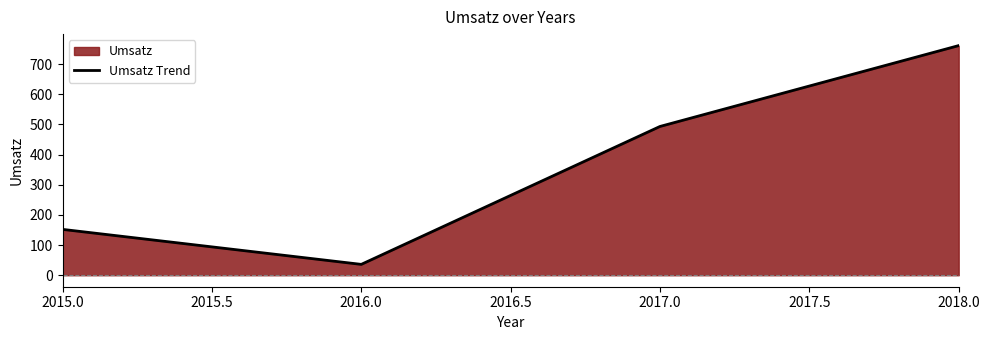

The chart shows a value of 493 at 2017.0. True or false?

True